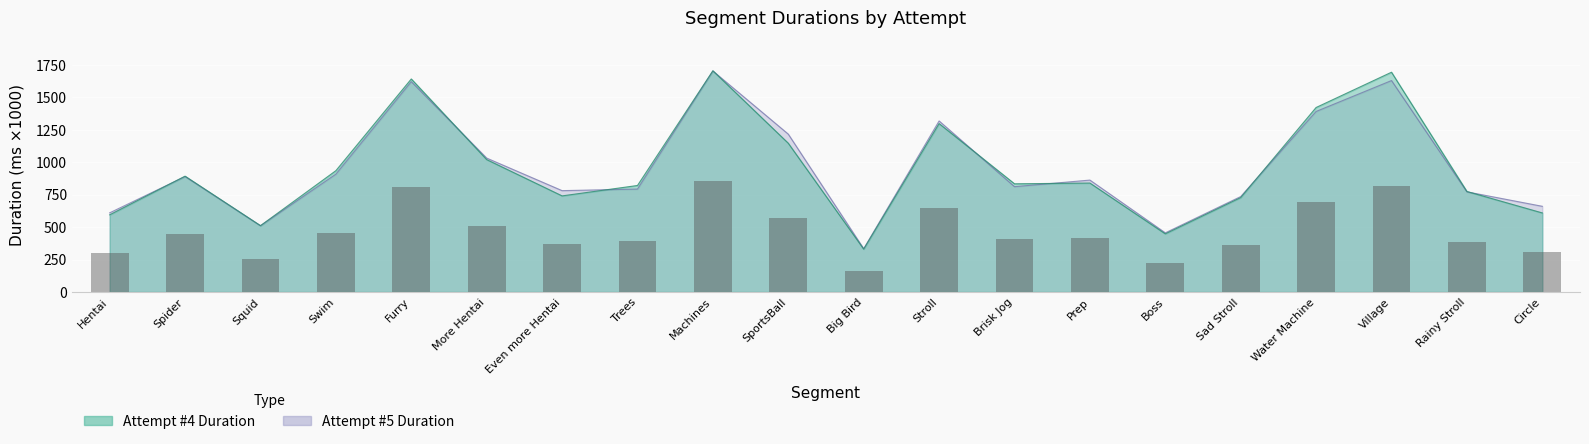

What value does the Attempt #4 Duration series have at Big Bird?

330.7